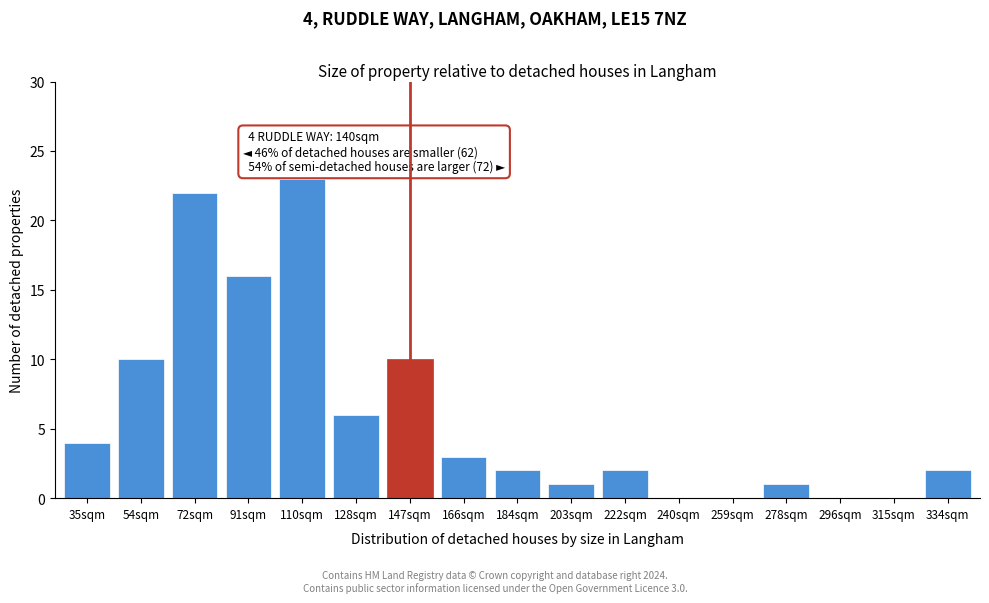

Reading right to left, list all the values displayed in this chart.

334sqm=2	315sqm=0	296sqm=0	278sqm=1	259sqm=0	240sqm=0	222sqm=2	203sqm=1	184sqm=2	166sqm=3	147sqm=10	128sqm=6	110sqm=23	91sqm=16	72sqm=22	54sqm=10	35sqm=4